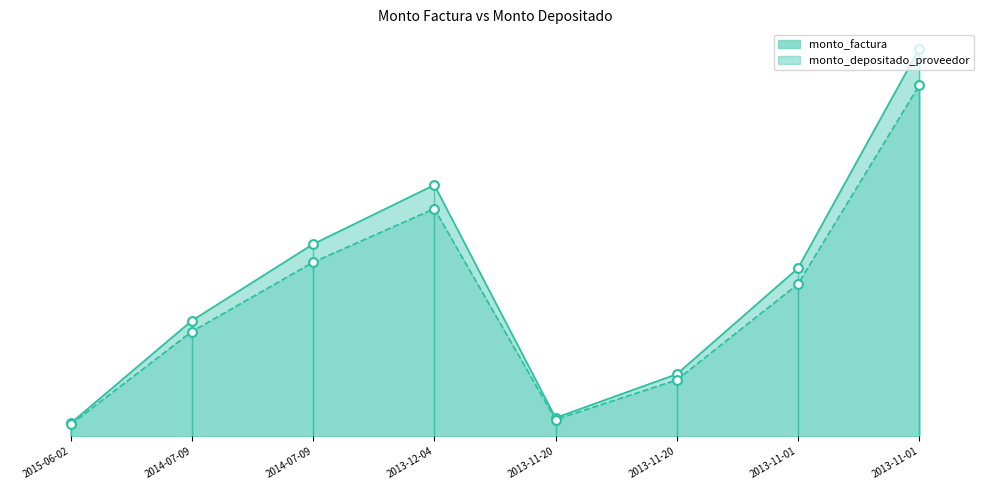

At which category is the sum across all series the highest?

2013-11-01